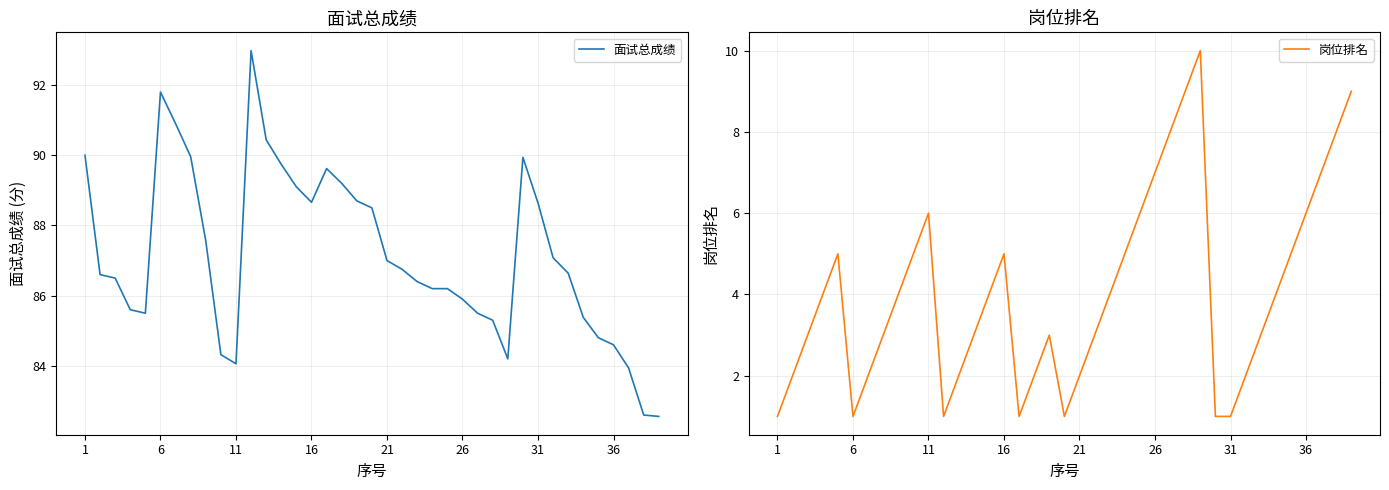

True or false: 面试总成绩 has a value of 121.7 at 21.

False